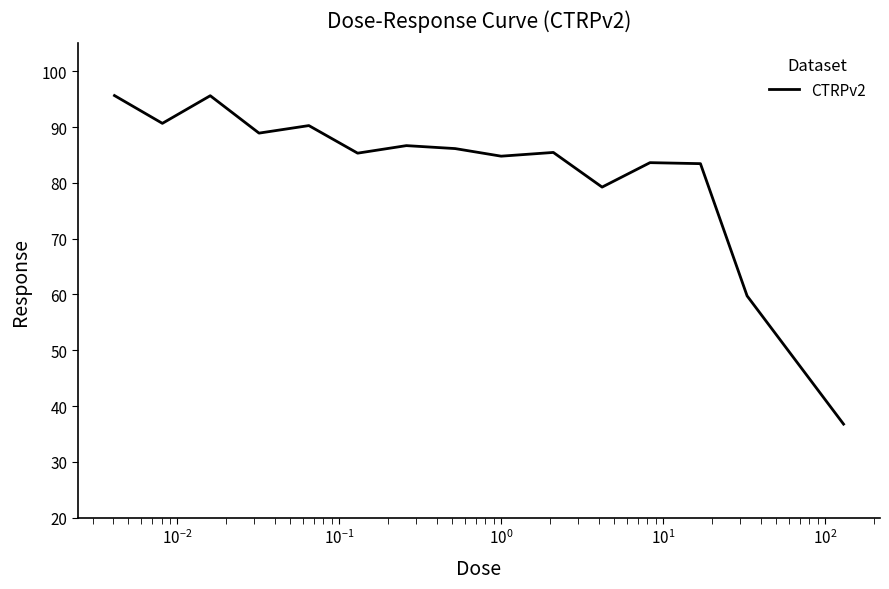

What is the minimum value shown in the chart?

36.8